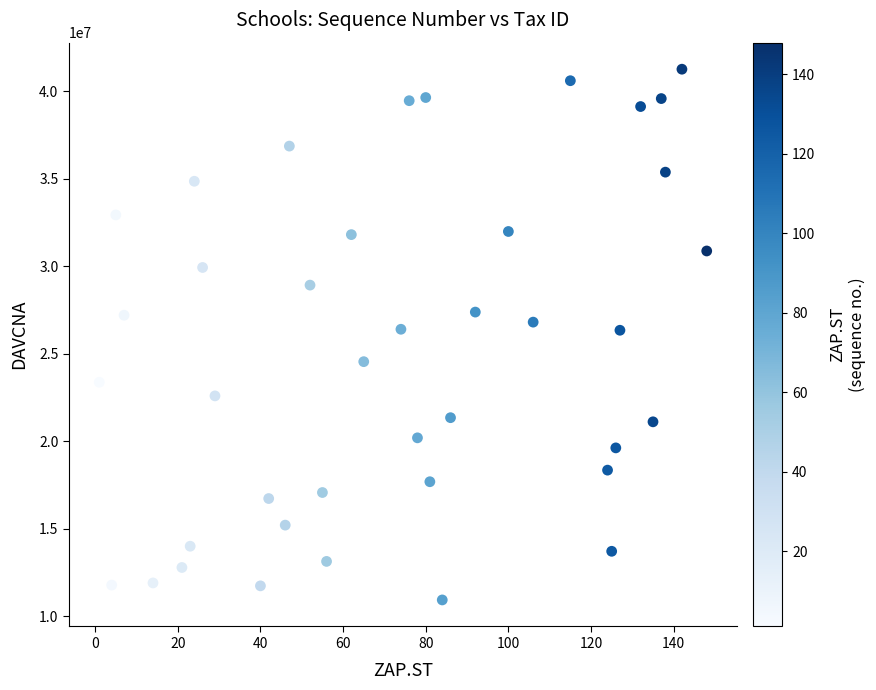

What is the range of Y values (max minus min)?

30335595